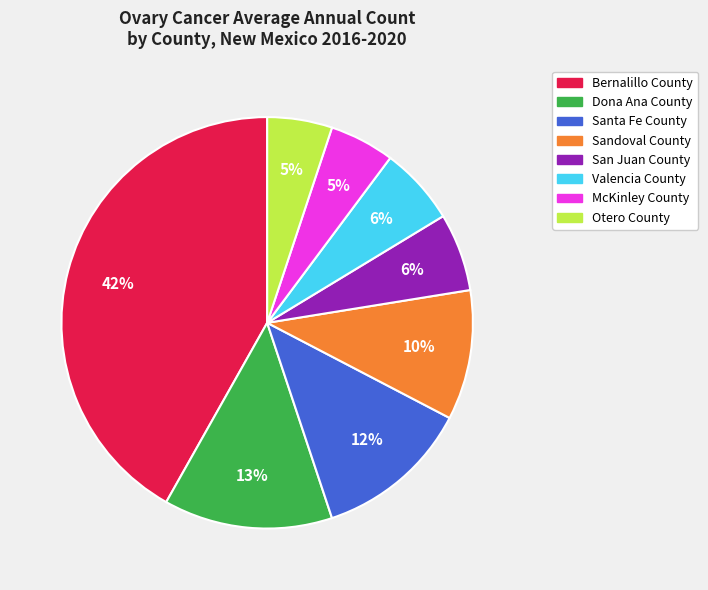

What is the largest slice in the pie chart?

Bernalillo County